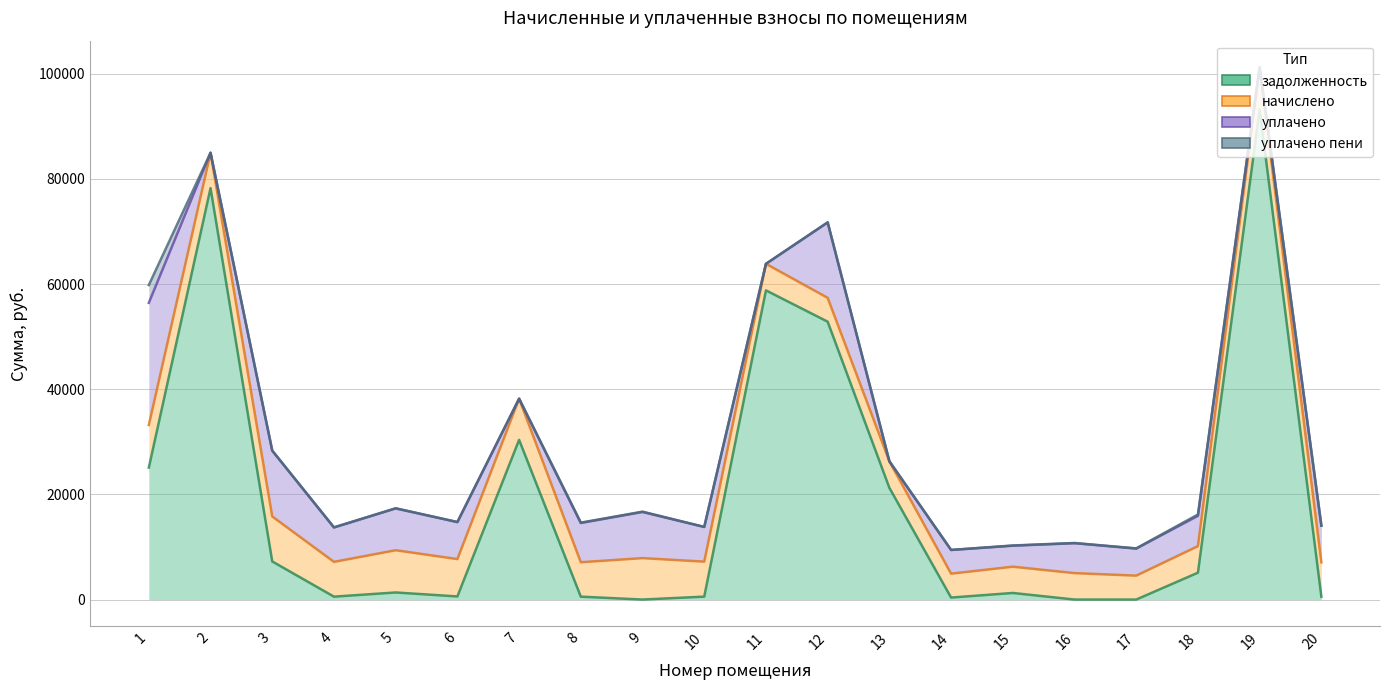

Which category has the lowest value across all series?

9